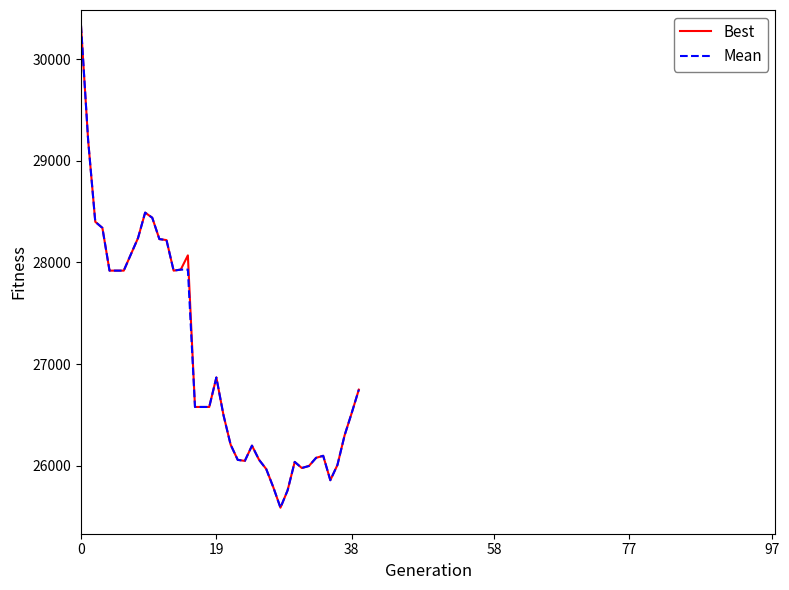

In Best, how many points are higher than both neighbors (excluding endpoints)?

6